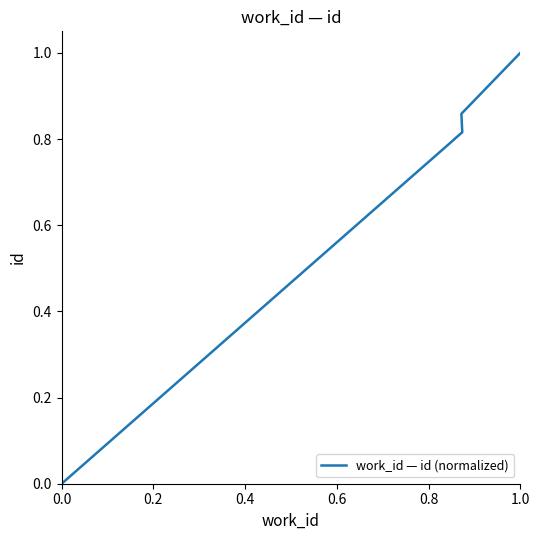

What position from the left is 0.4?

3